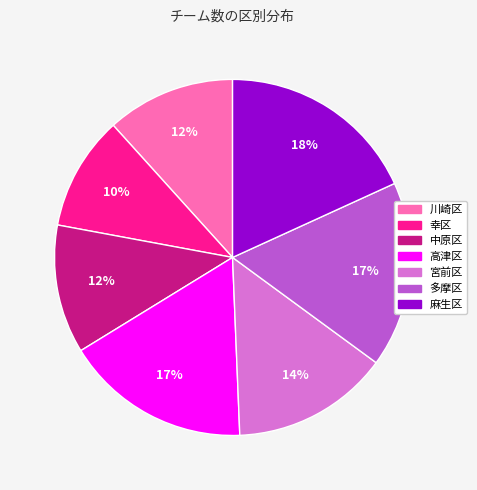

How many segments does this pie chart have?

7